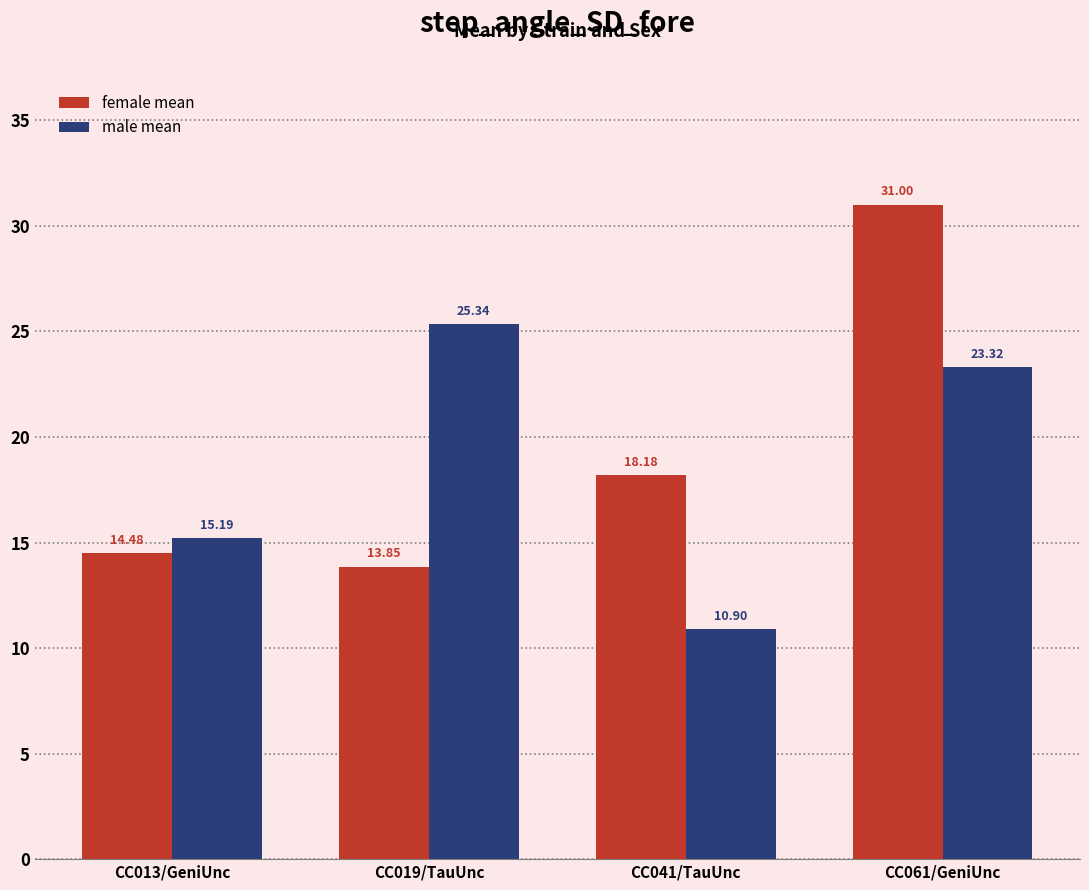

At which label does male mean first exceed 23?

CC019/TauUnc